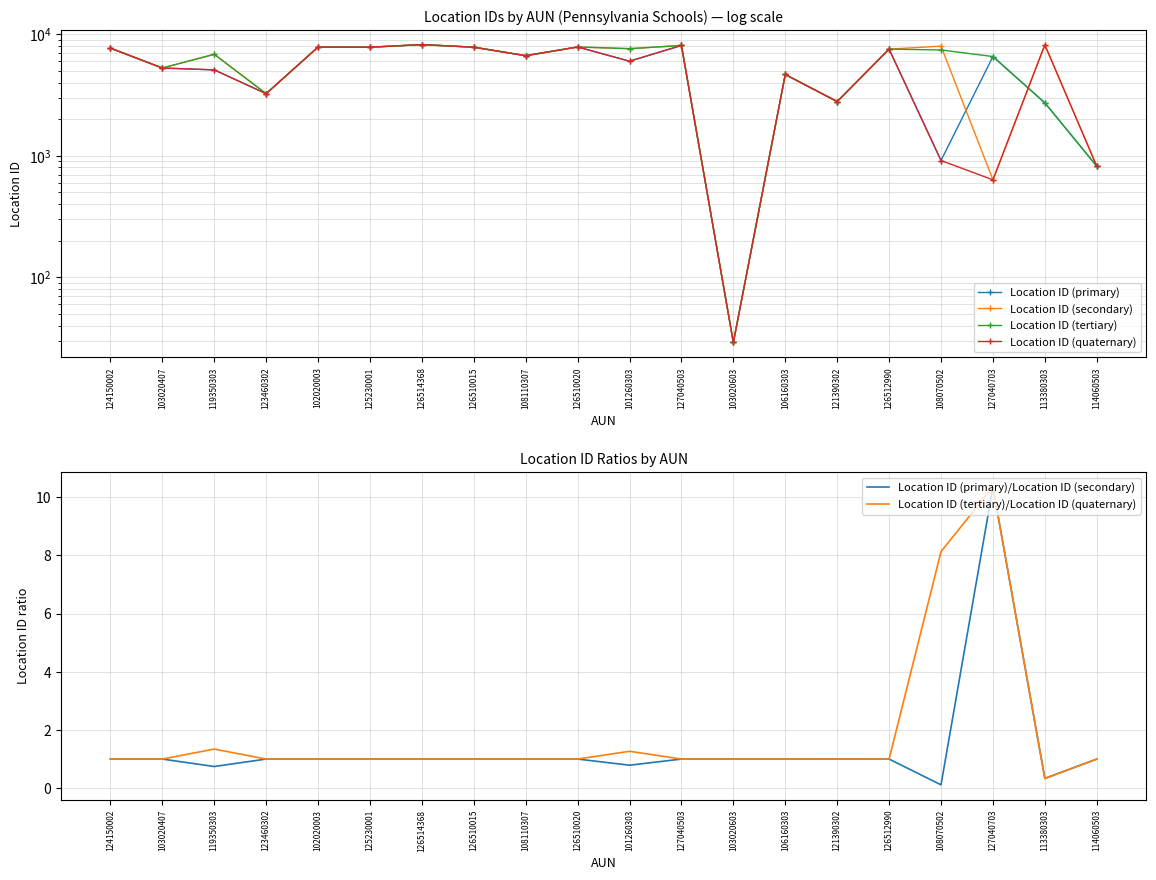

What position from the left is 123460302?

4